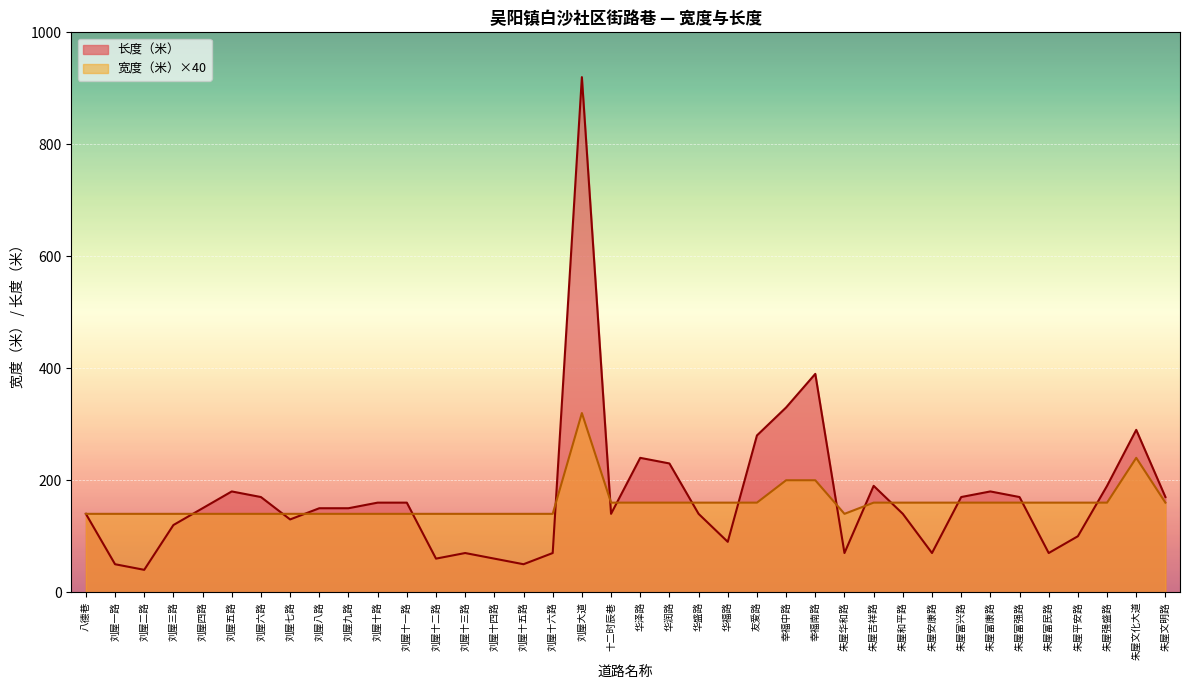

Rank the categories by 宽度（米） value from lowest to highest.

八德巷, 刘屋一路, 刘屋二路, 刘屋三路, 刘屋四路, 刘屋五路, 刘屋六路, 刘屋七路, 刘屋八路, 刘屋九路, 刘屋十路, 刘屋十一路, 刘屋十二路, 刘屋十三路, 刘屋十四路, 刘屋十五路, 刘屋十六路, 朱屋华和路, 十二时辰巷, 华泽路, 华润路, 华盛路, 华福路, 友爱路, 朱屋吉祥路, 朱屋和平路, 朱屋安康路, 朱屋富兴路, 朱屋富康路, 朱屋富强路, 朱屋富民路, 朱屋平安路, 朱屋强盛路, 朱屋文明路, 幸福中路, 幸福南路, 朱屋文化大道, 刘屋大道